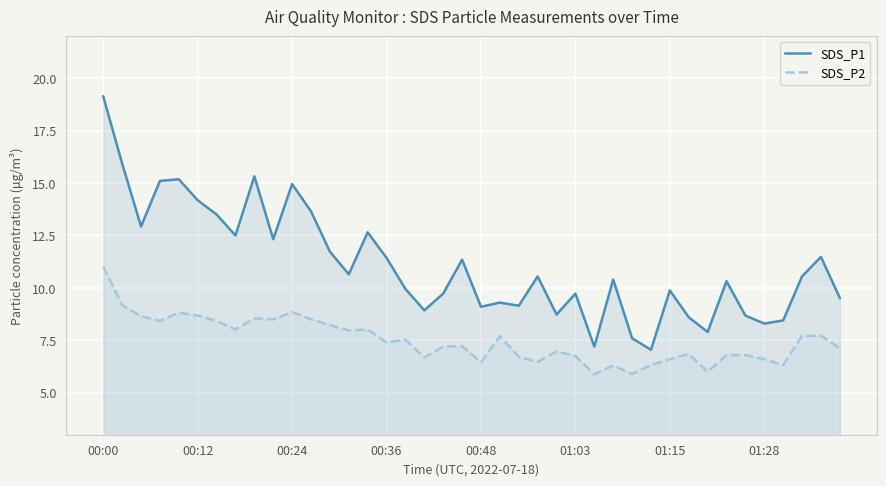

How many lines are shown in the chart?

2